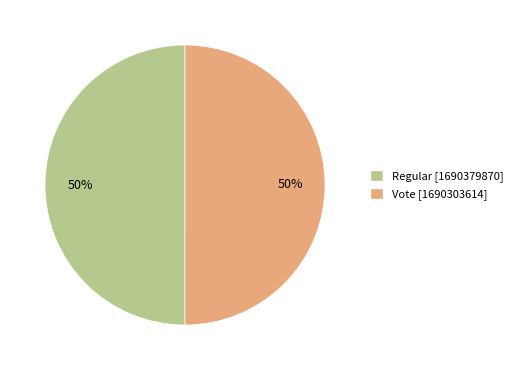

Is the sum of Regular and Vote greater than half?

Yes